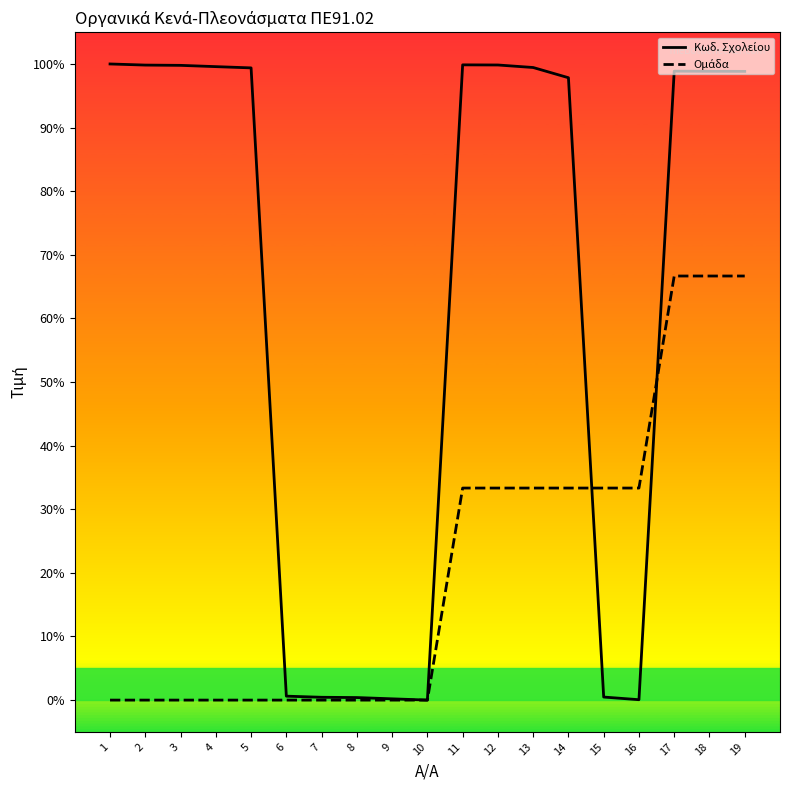

What is the greatest value displayed?

100.0